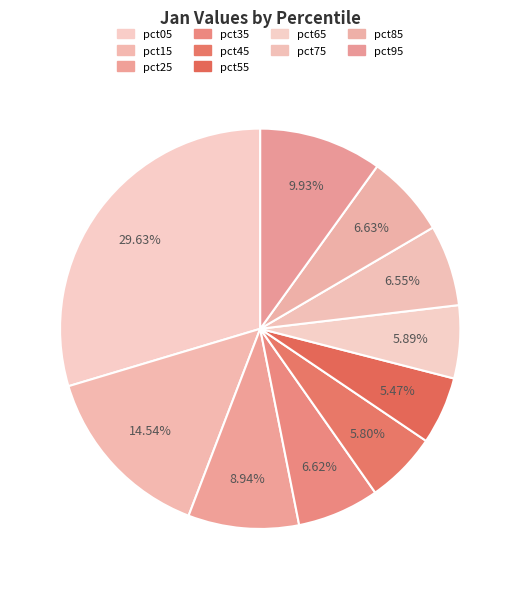

What is the smallest slice in the pie chart?

pct55